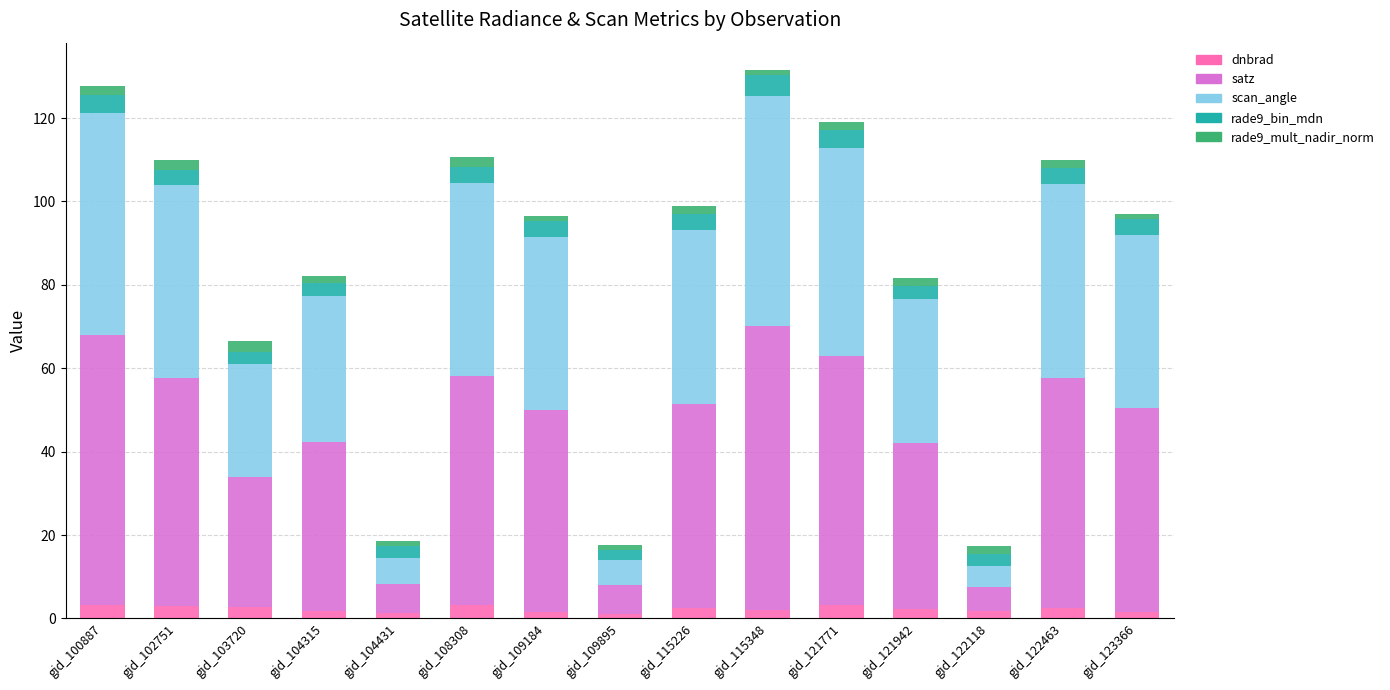

The value of dnbrad at gid_121771 is 3.1. True or false?

True